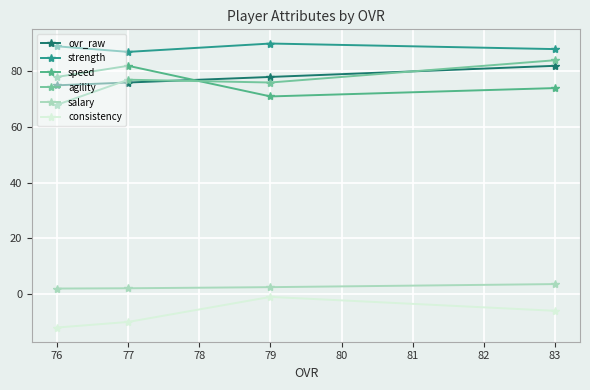

What value does the agility series have at 76?

68.0